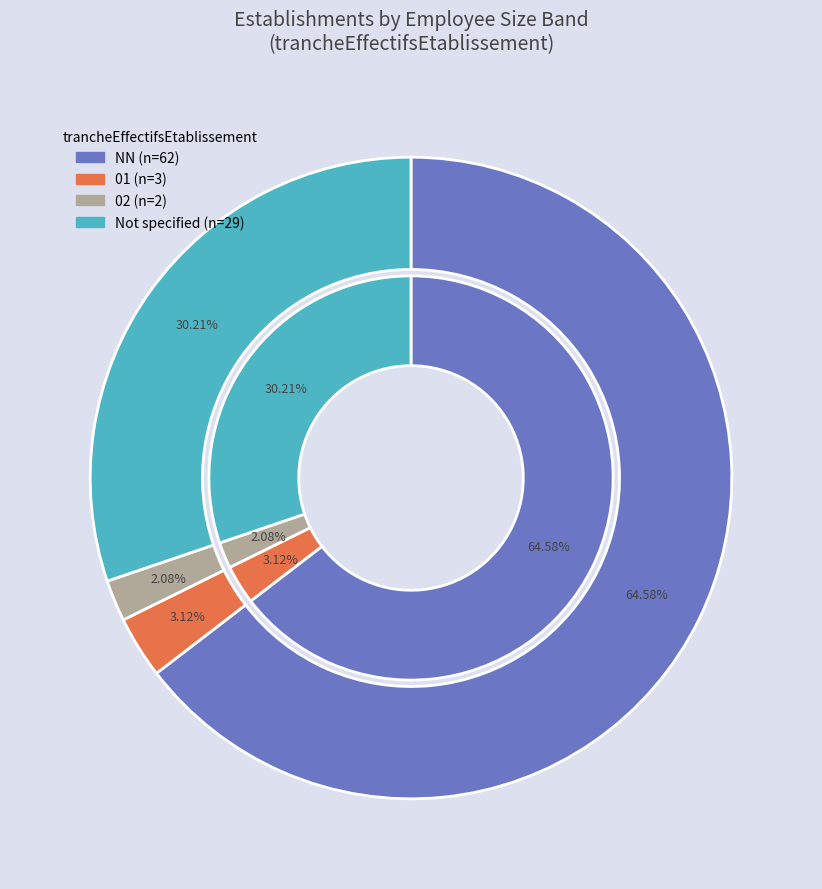

To the nearest percent, what is the combined percentage of 01 and NN?

68%